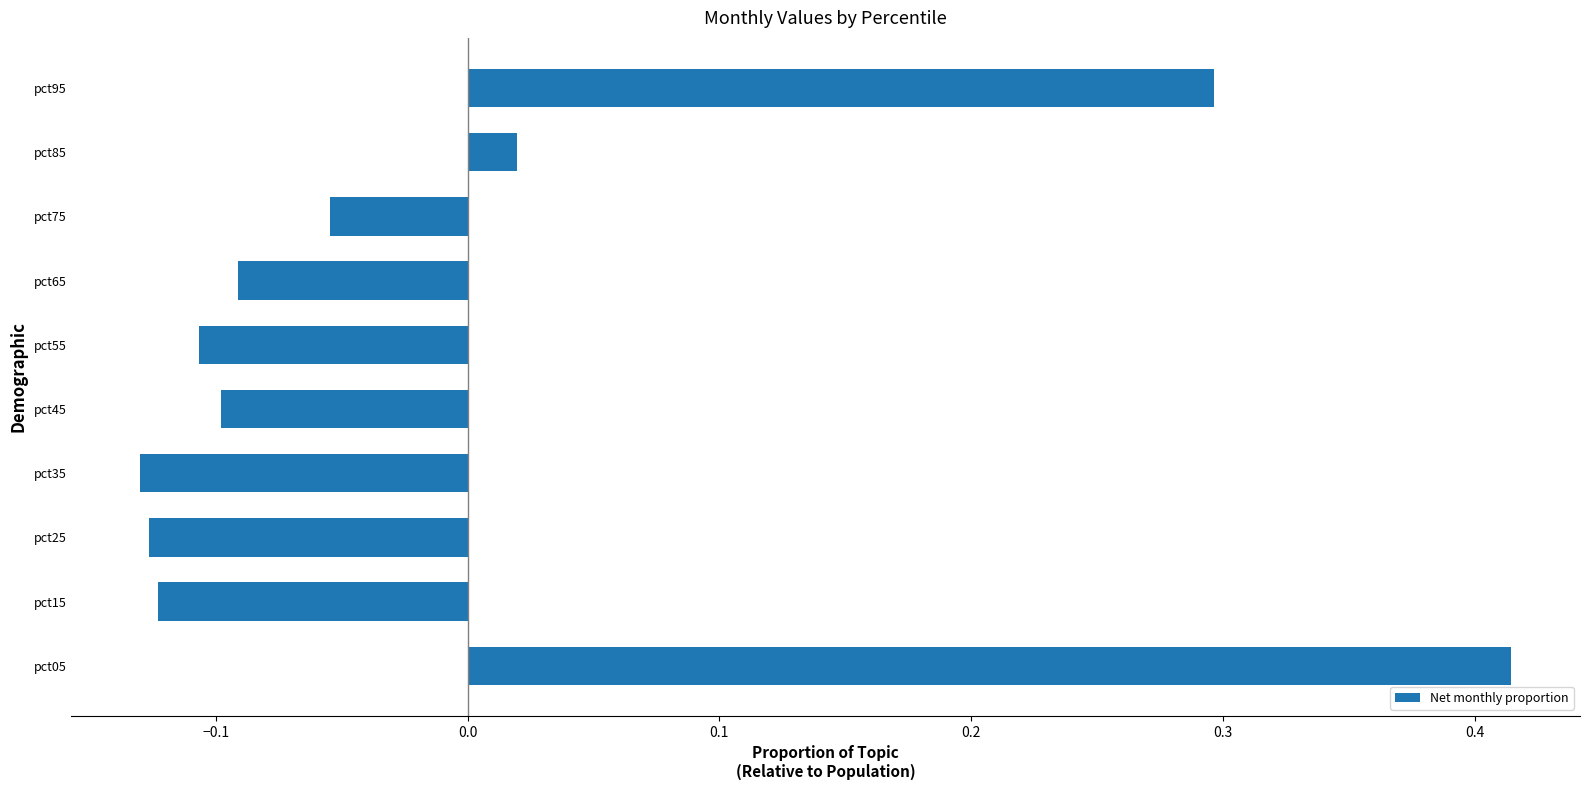

Which label corresponds to the largest value in the chart?

pct05